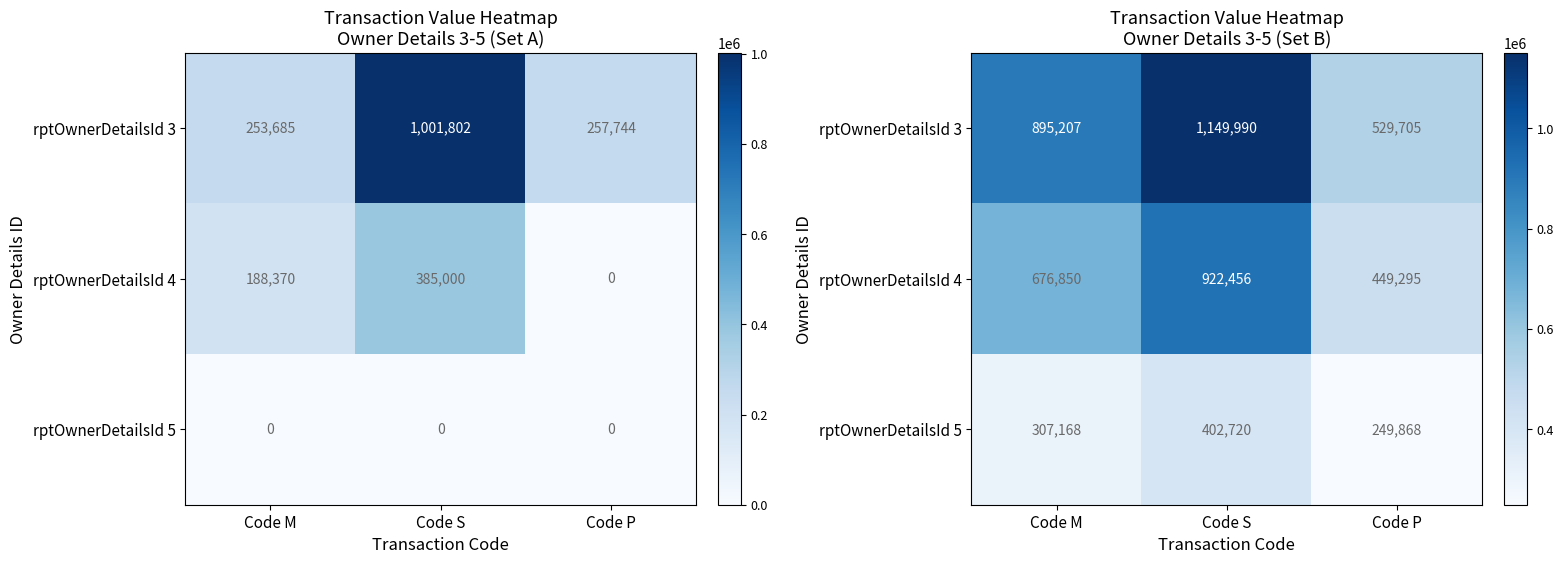

What is the lowest value of the rptOwnerDetailsId 3 series?

529705